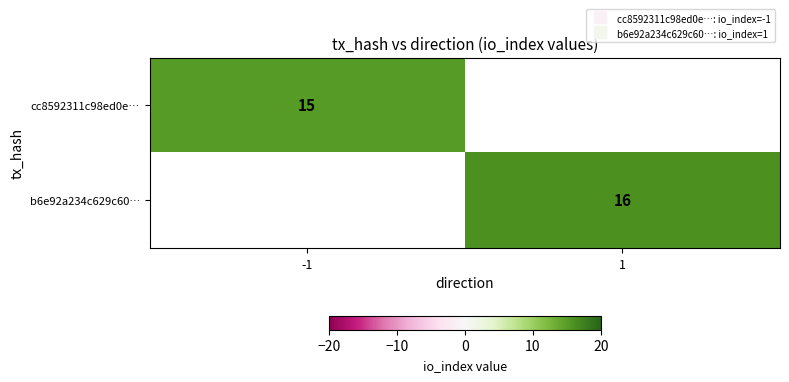

How many values in b6e92a234c629c60… are above zero?

1